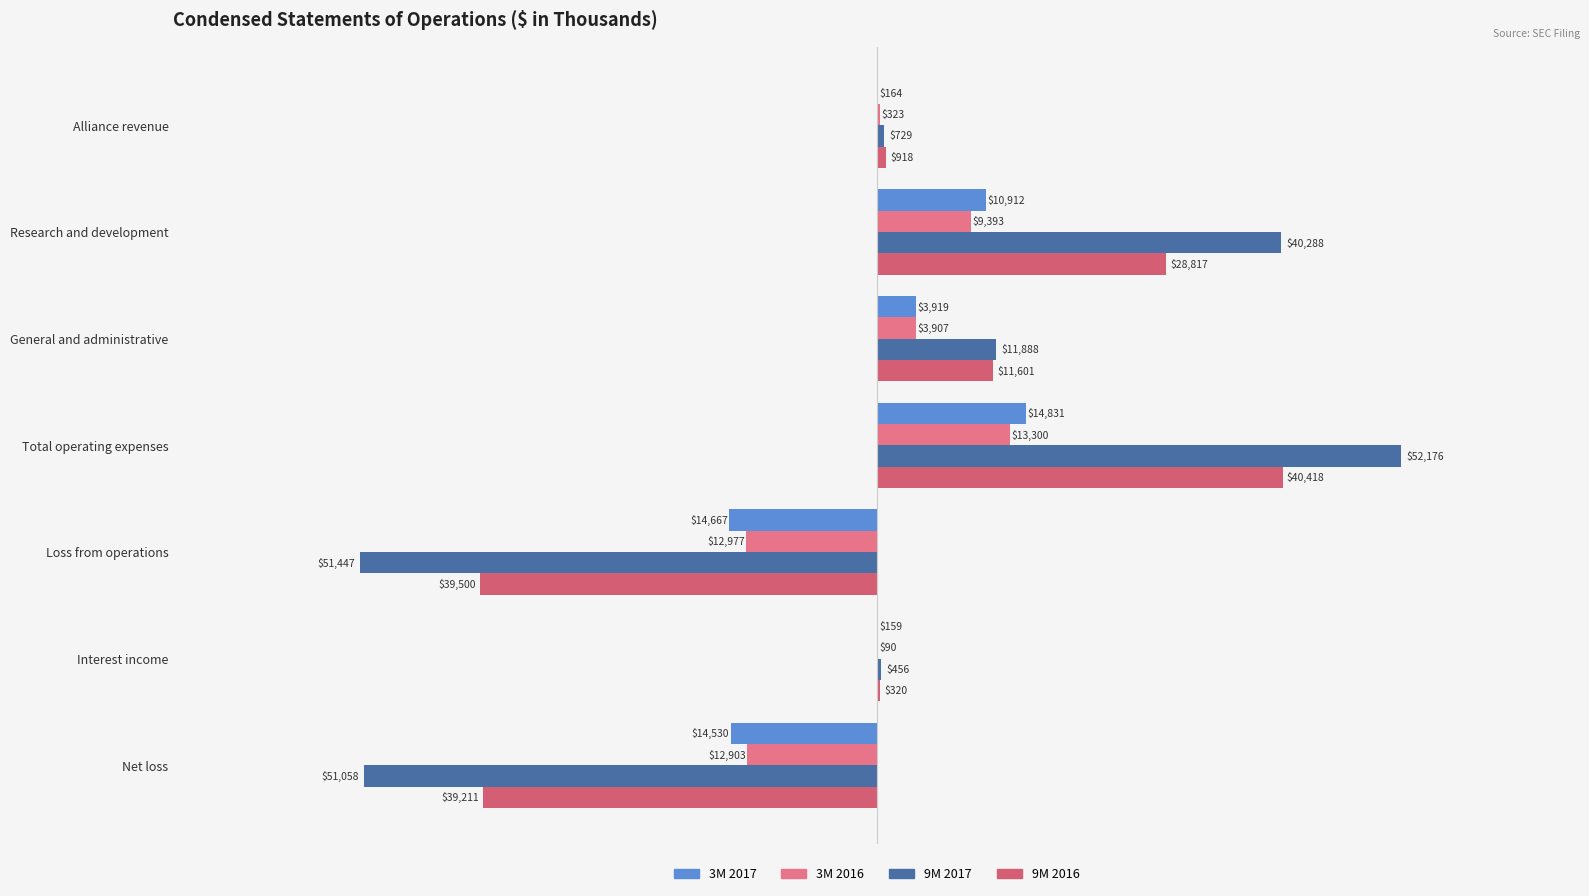

How many series are shown in this chart?

4